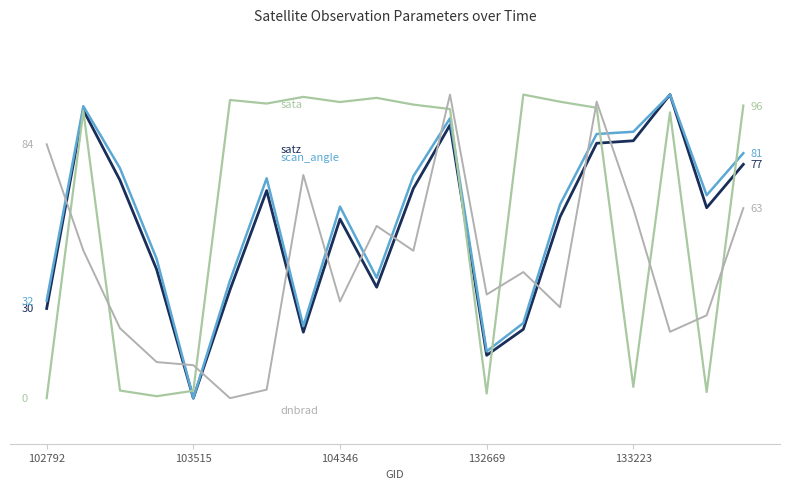

Is it true that scan_angle equals 63.1 at 104346?

True